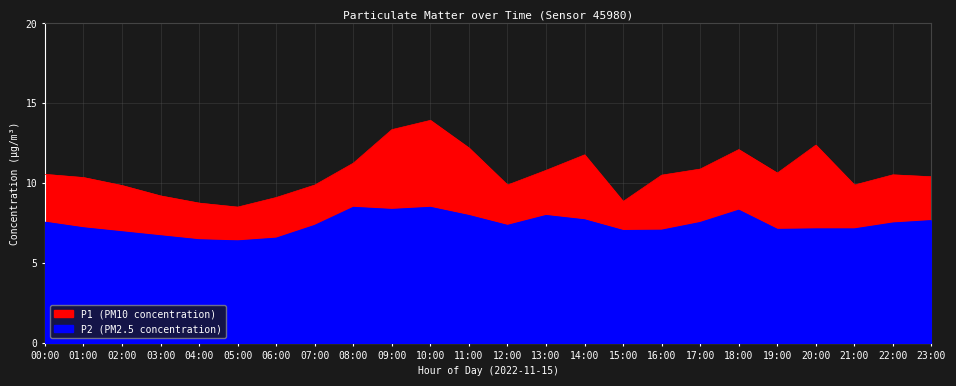

Where is the first local minimum for P2?

05:00